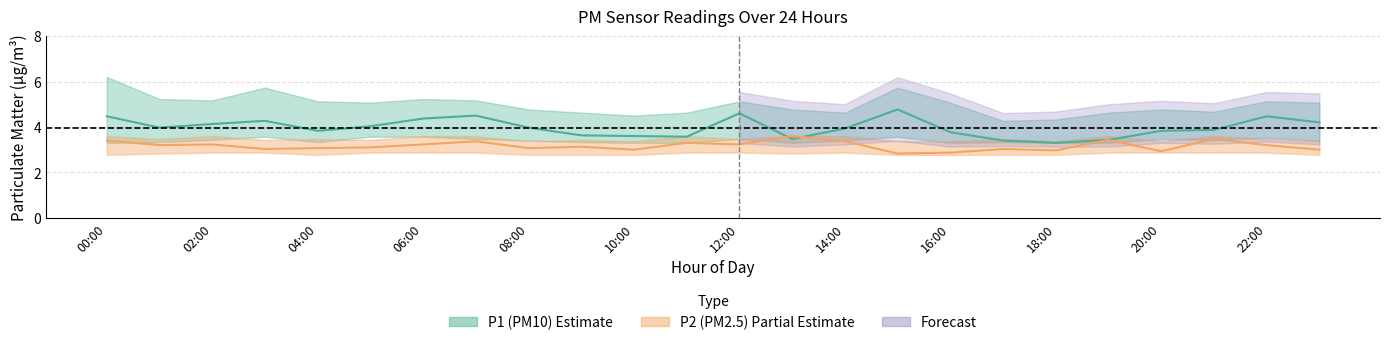

What is the sum of the P1_upper values at 23:00 and 21:00?

9.7